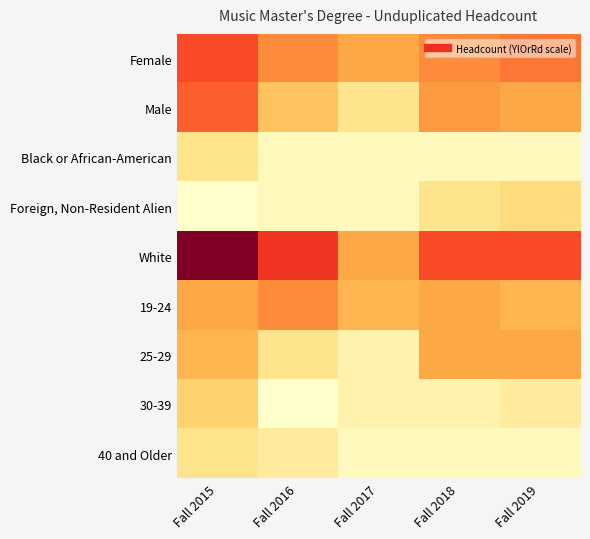

What is the total value across all series at Fall 2017?

37